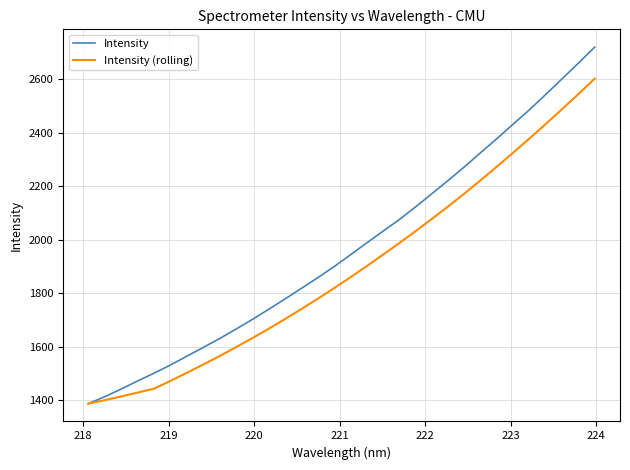

Which series has the largest total across all categories?

Intensity